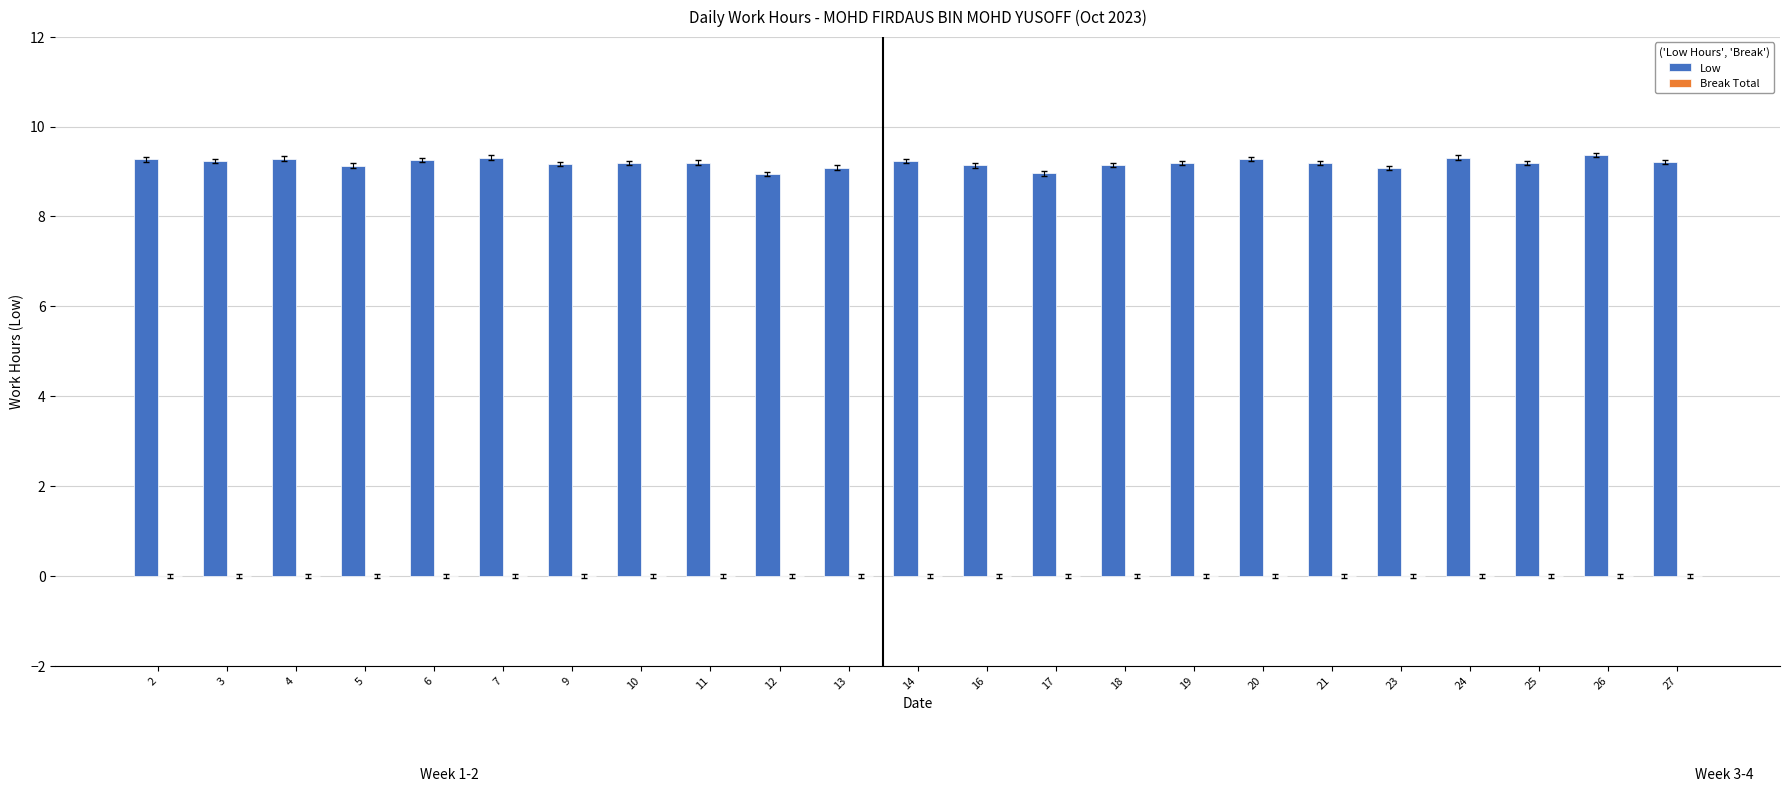

True or false: the data shows 14.3 at 17.

False